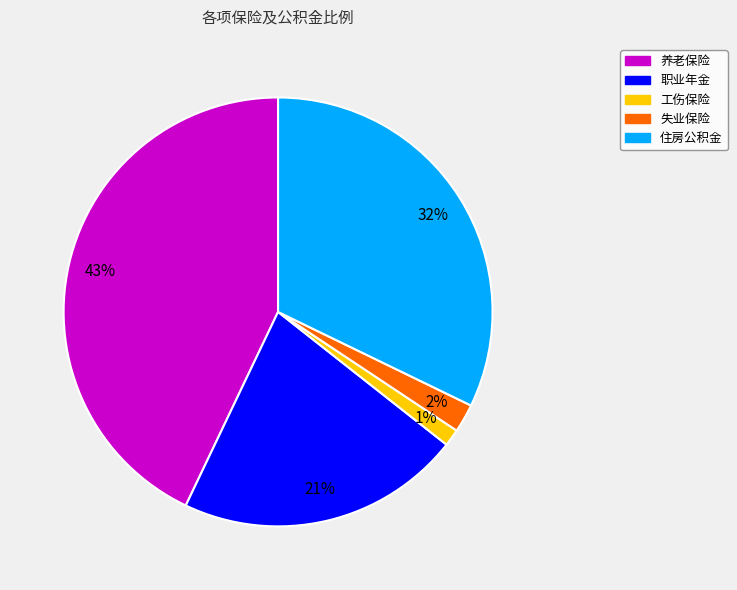

What percentage is the 失业保险 slice, to the nearest percent?

2%